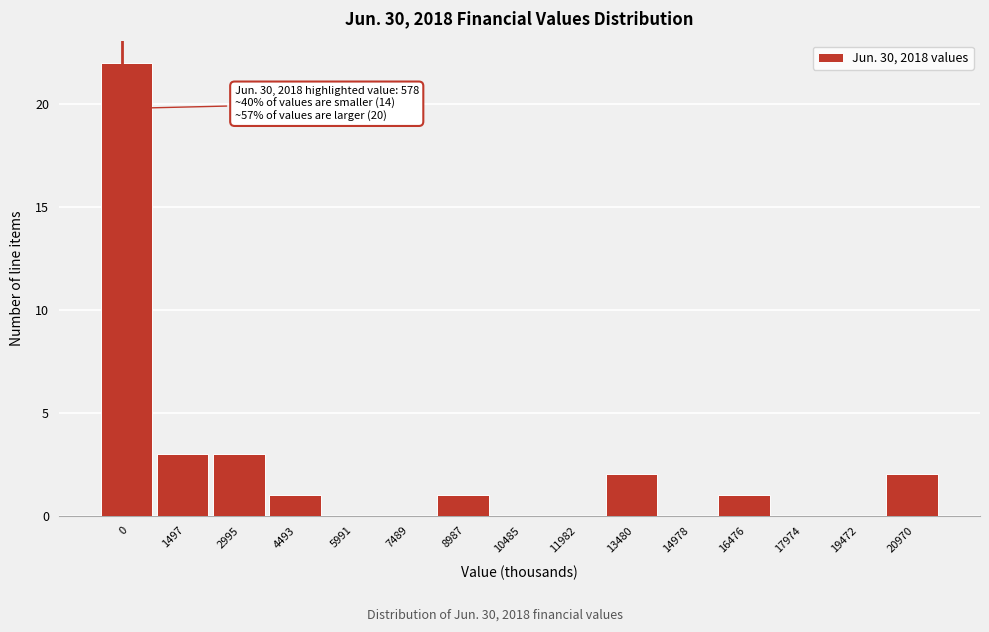

Reading left to right, transcribe all the data shown in this chart.

0=22	1497=3	2995=3	4493=1	5991=0	7489=0	8987=1	10485=0	11982=0	13480=2	14978=0	16476=1	17974=0	19472=0	20970=2